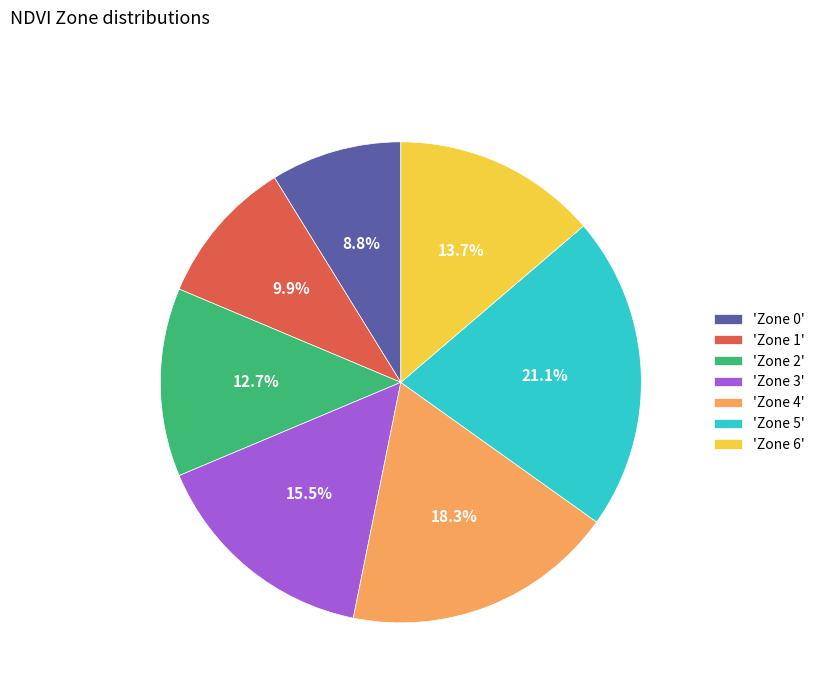

Rank the categories by value from lowest to highest.

'Zone 0', 'Zone 1', 'Zone 2', 'Zone 6', 'Zone 3', 'Zone 4', 'Zone 5'